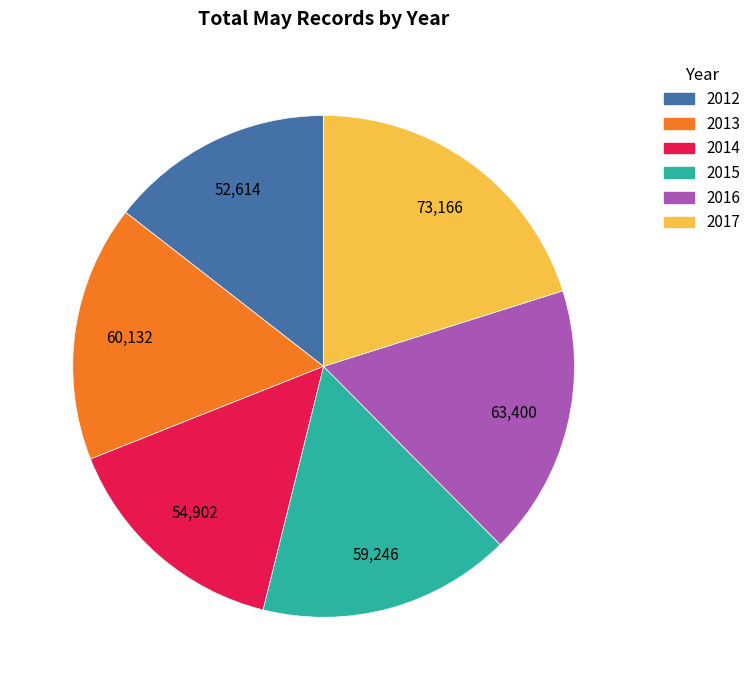

Which slice is the smallest?

2012